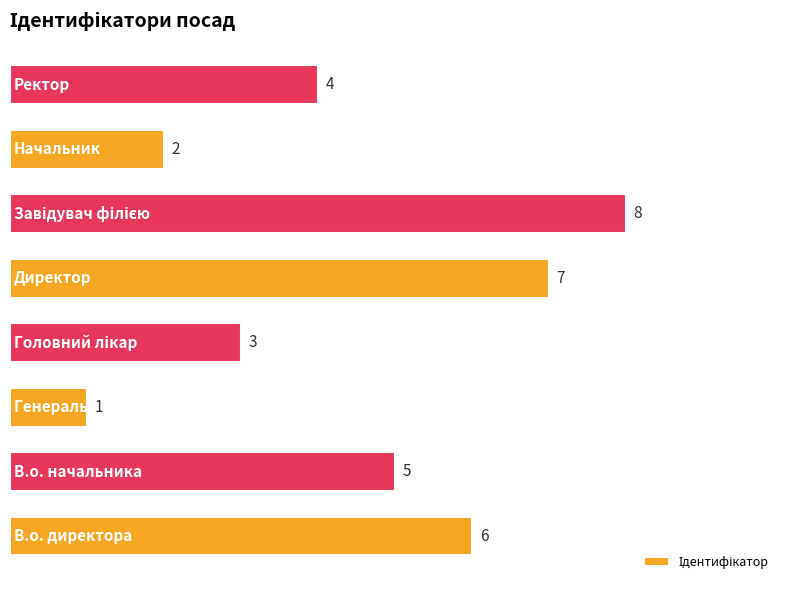

What is the maximum value shown in the chart?

8